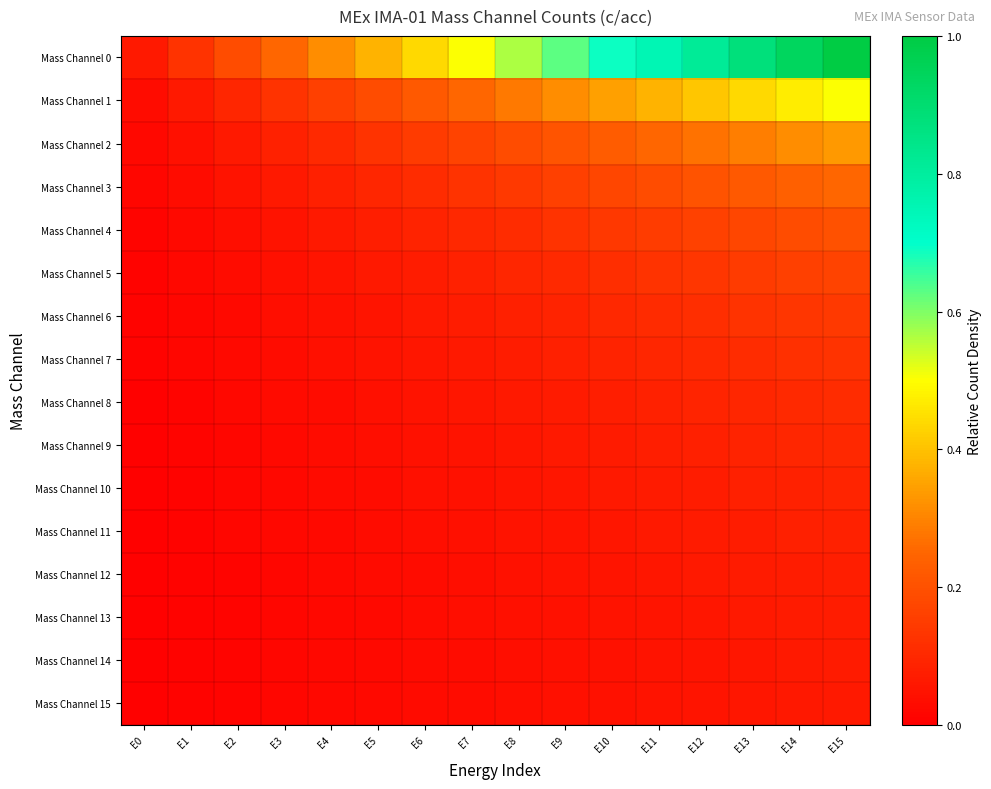

Rank the series at E6 from lowest to highest value.

Mass Channel 15, Mass Channel 14, Mass Channel 13, Mass Channel 12, Mass Channel 11, Mass Channel 10, Mass Channel 9, Mass Channel 8, Mass Channel 7, Mass Channel 6, Mass Channel 5, Mass Channel 4, Mass Channel 3, Mass Channel 2, Mass Channel 1, Mass Channel 0